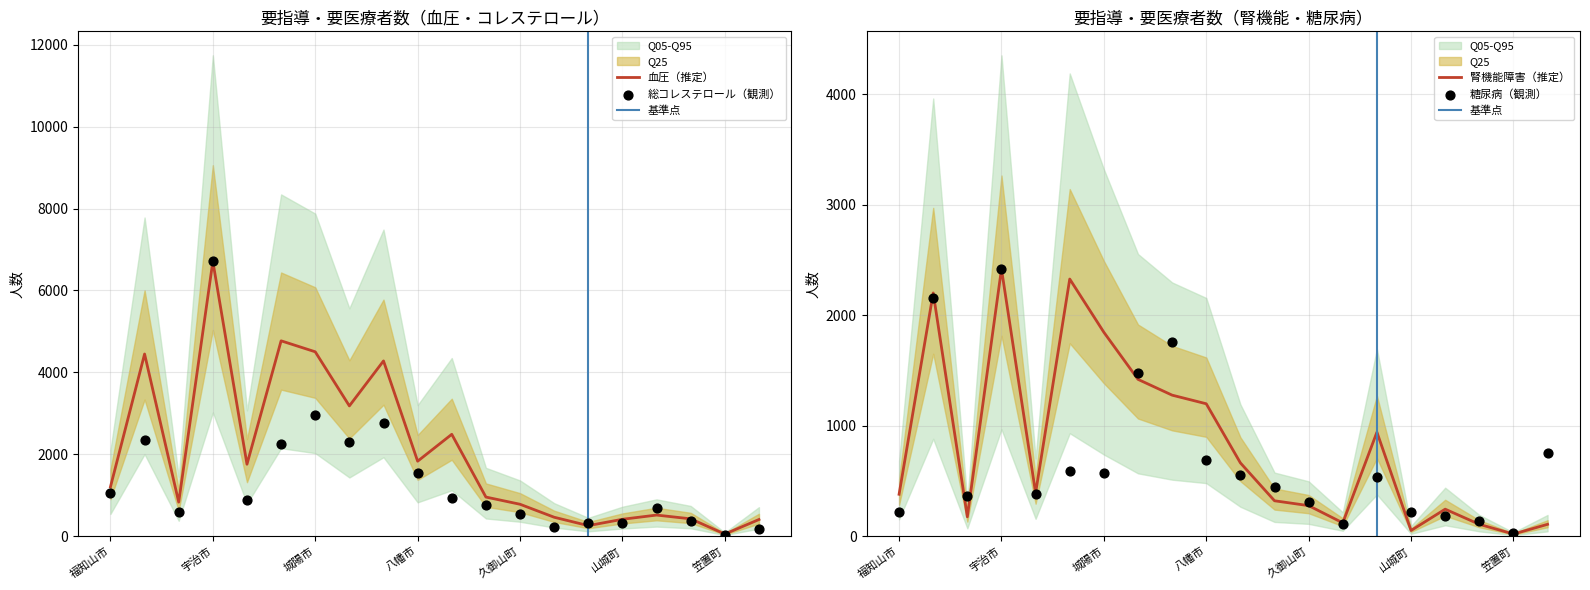

Which series reaches the maximum Y coordinate?

総コレステロール